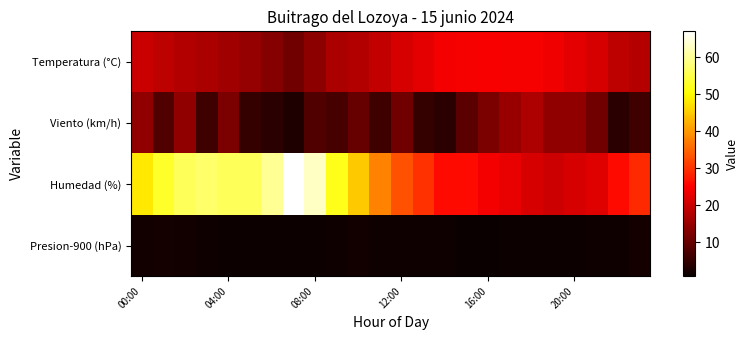

Which series has the largest total across all categories?

Humedad (%)